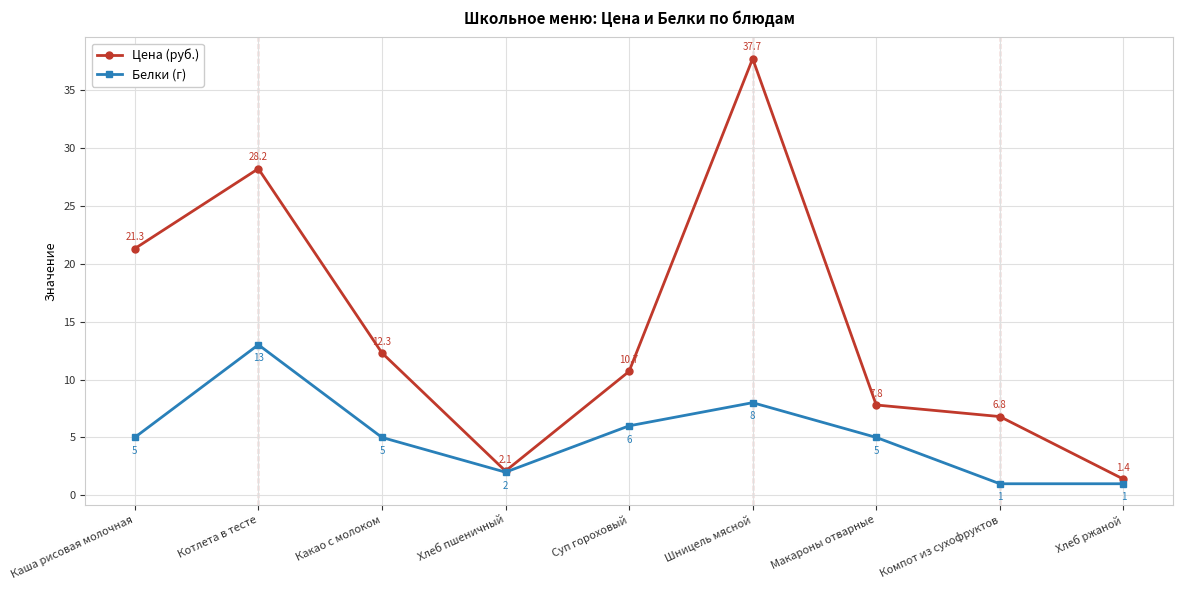

What is the label of the 4th point from the left?

Хлеб пшеничный